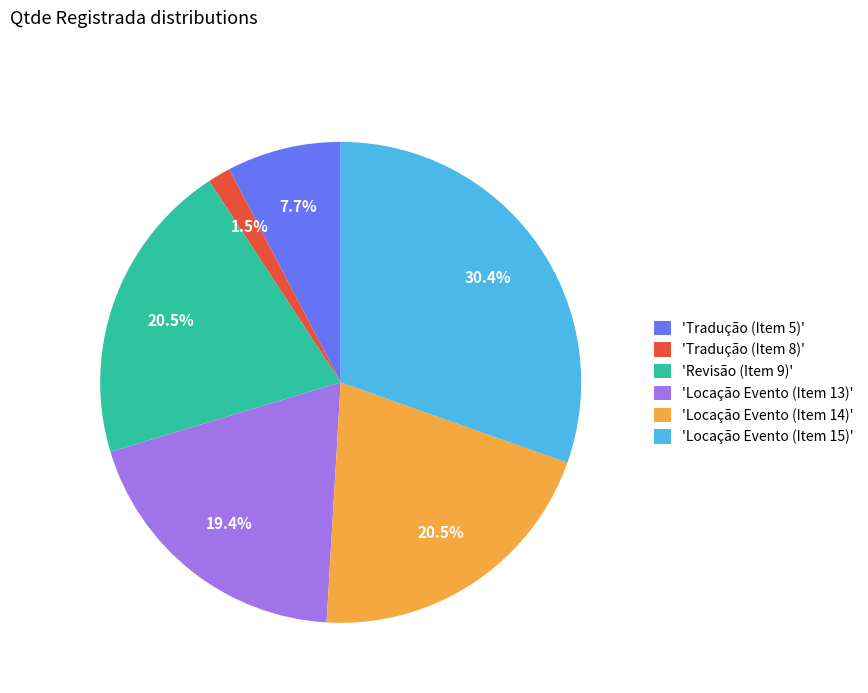

Which slice is the largest?

'Locação Evento (Item 15)'